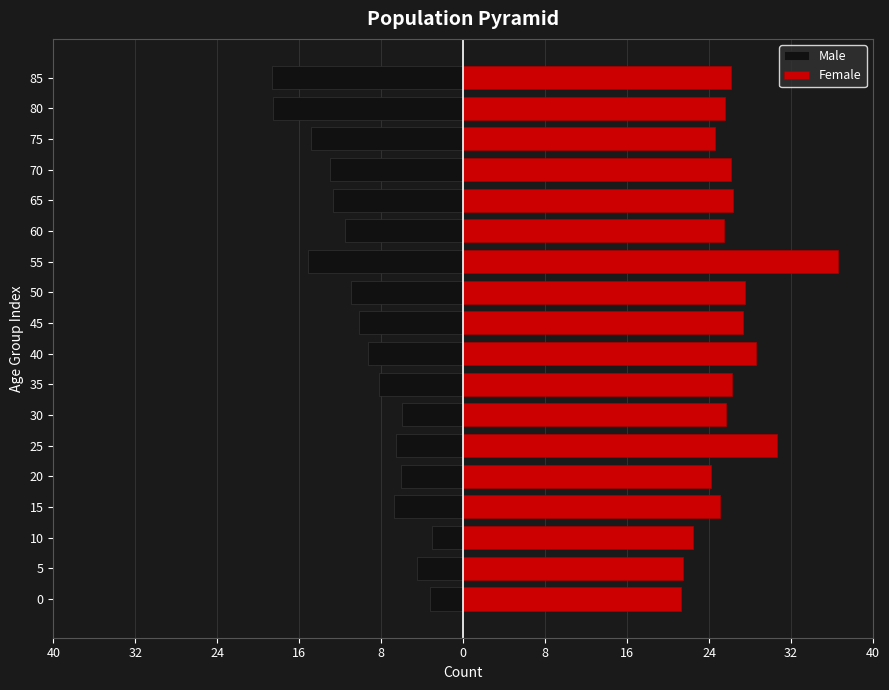

What is the highest value of the Female series?

36.6